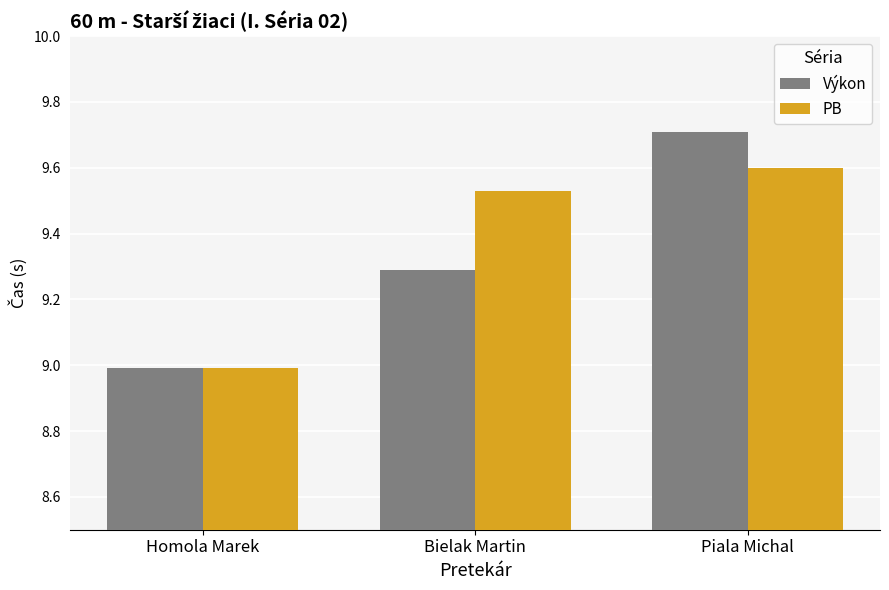

What is the average value of the PB series?

9.4